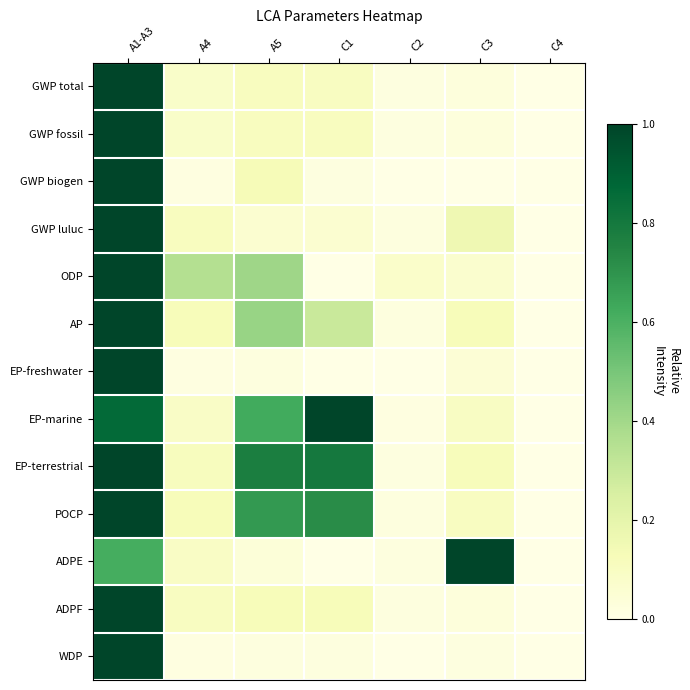

How many categories are shown in the chart?

7